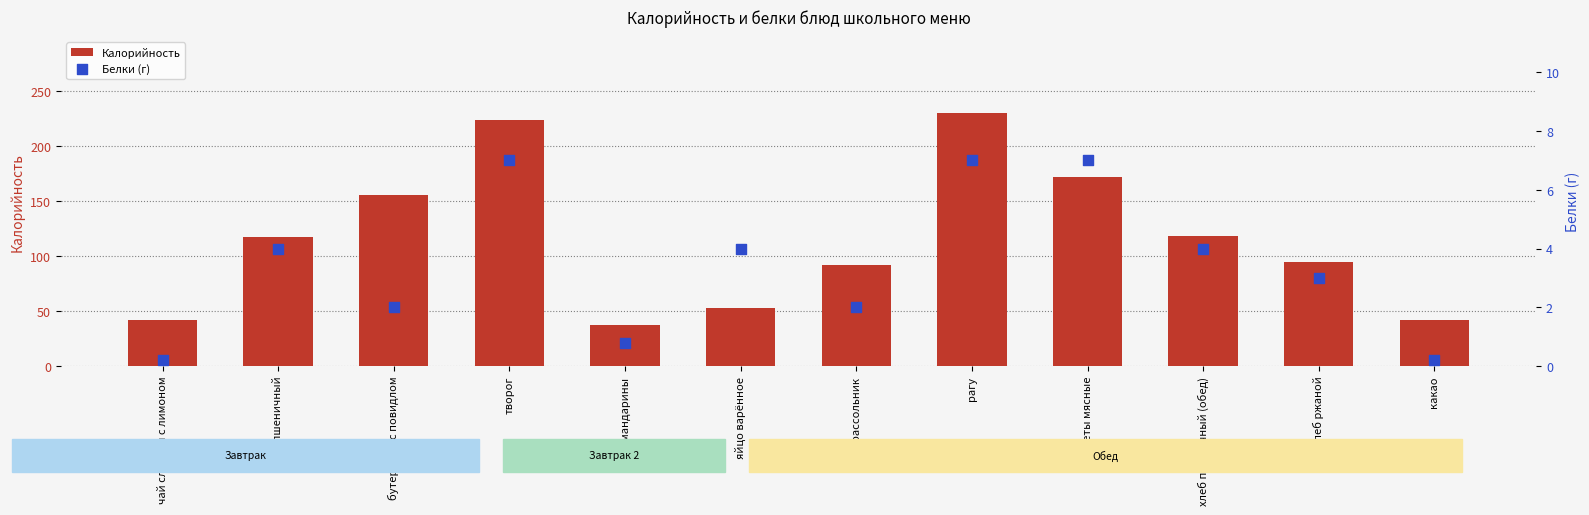

At how many categories does at least one series exceed 96?

6